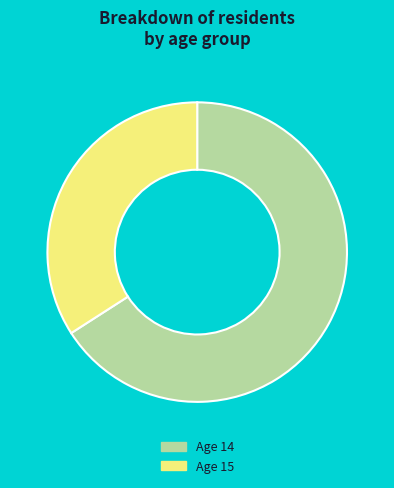

What is the ratio of the value at Age 14 to the value at Age 15?

1.9